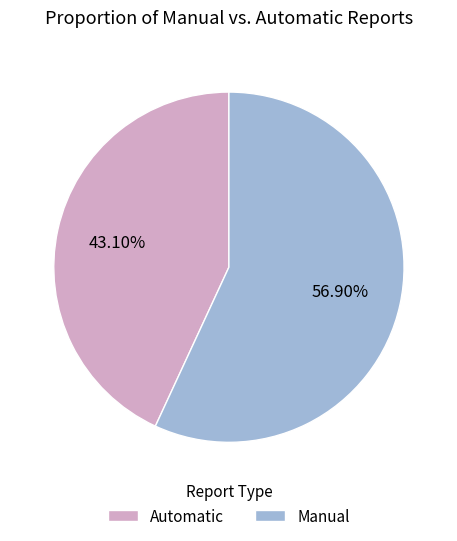

To the nearest percent, what is the difference between the largest and smallest slice percentages?

14%